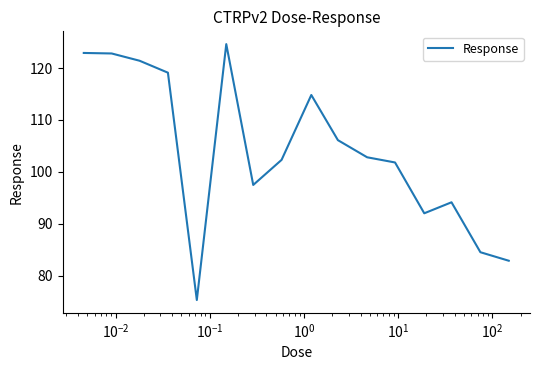

How many lines are shown in the chart?

1